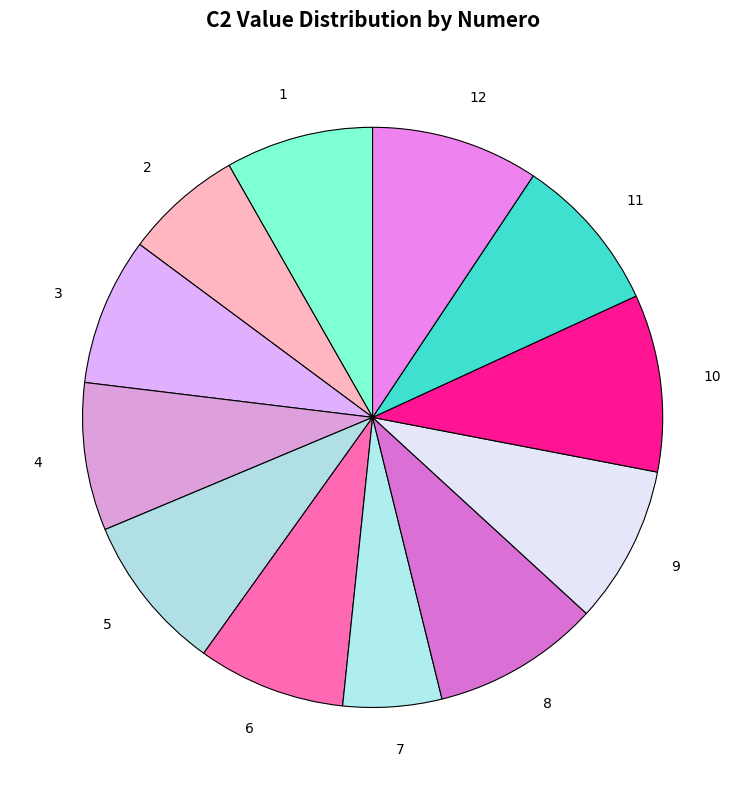

Which slice is the smallest?

7